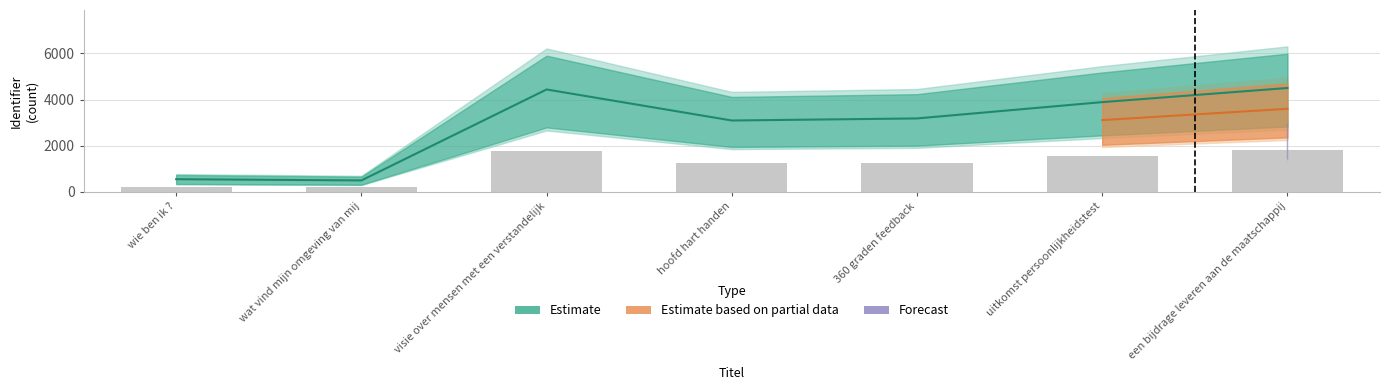

Which series has the widest spread of values?

Estimate_mid